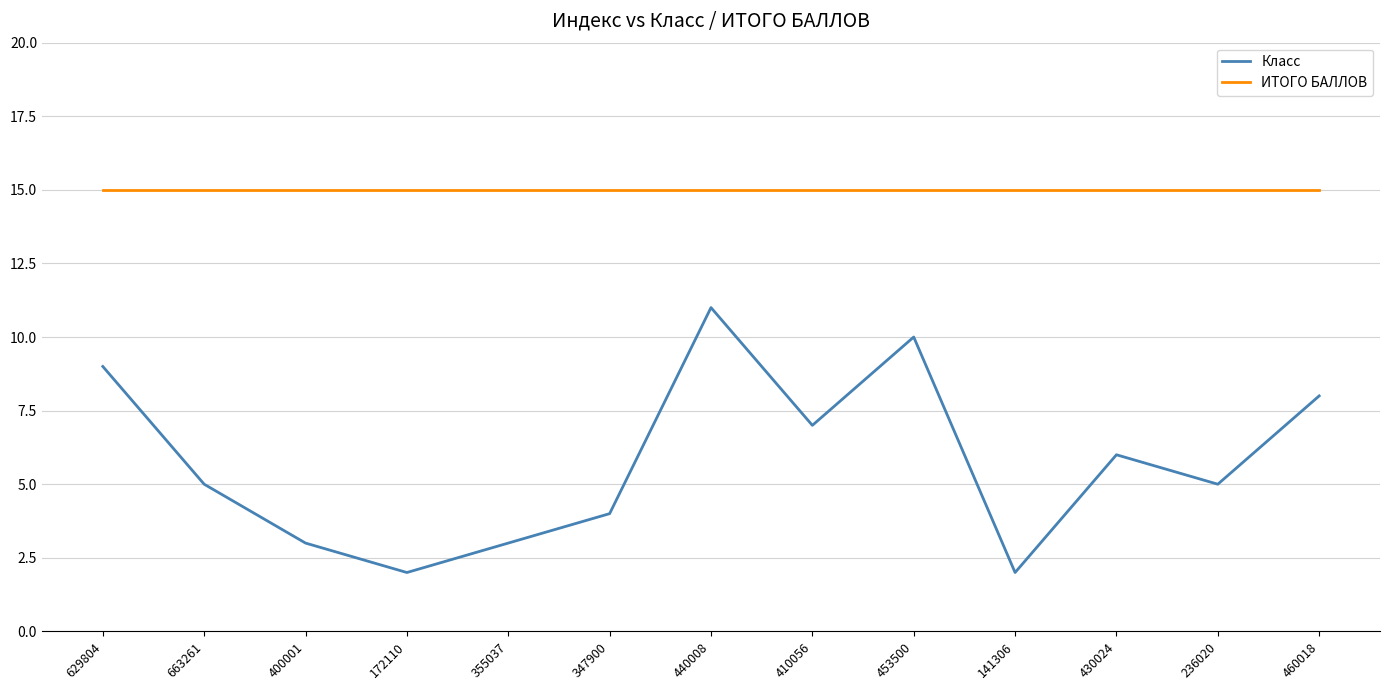

At how many categories does at least one series exceed 9?

13